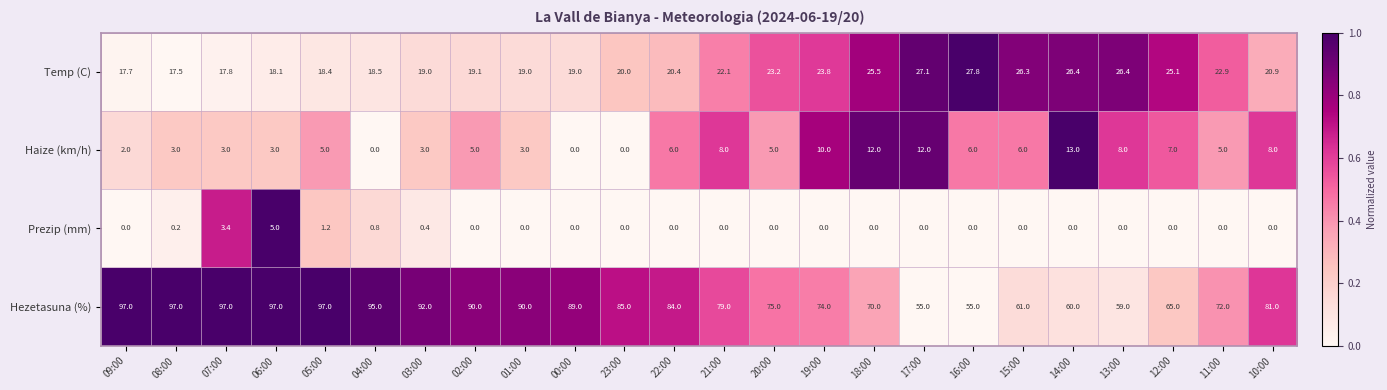

The Haize (km/h) series shows 8.0 at 13:00. True or false?

True